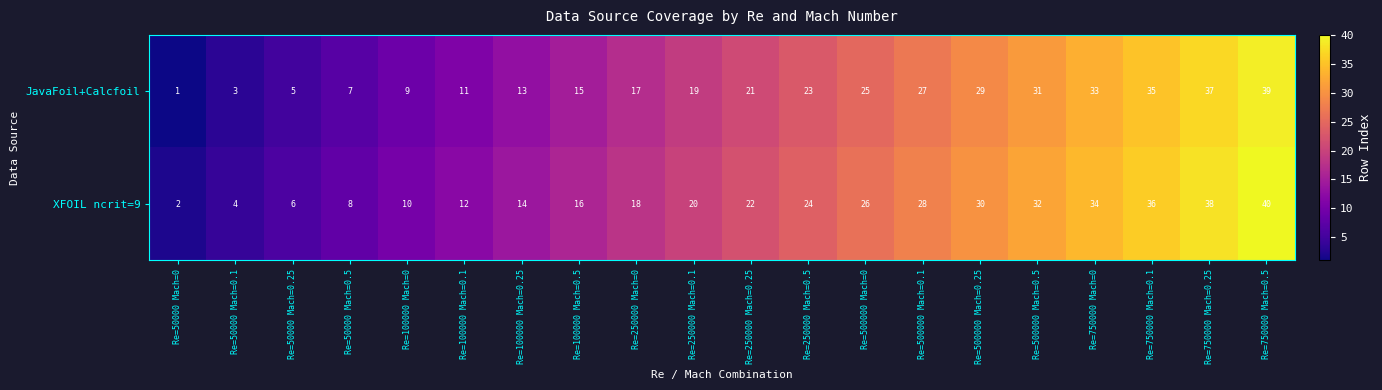

The value of JavaFoil+Calcfoil at Re=750000 Mach=0 is 33. True or false?

True